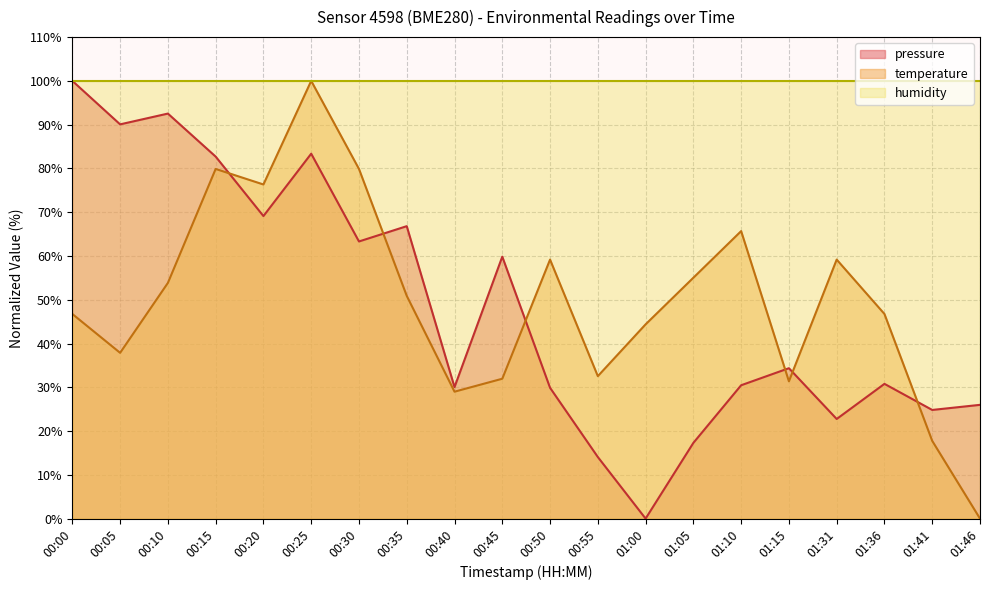

What is the spread (max minus min) of values at 00:05?

62.1